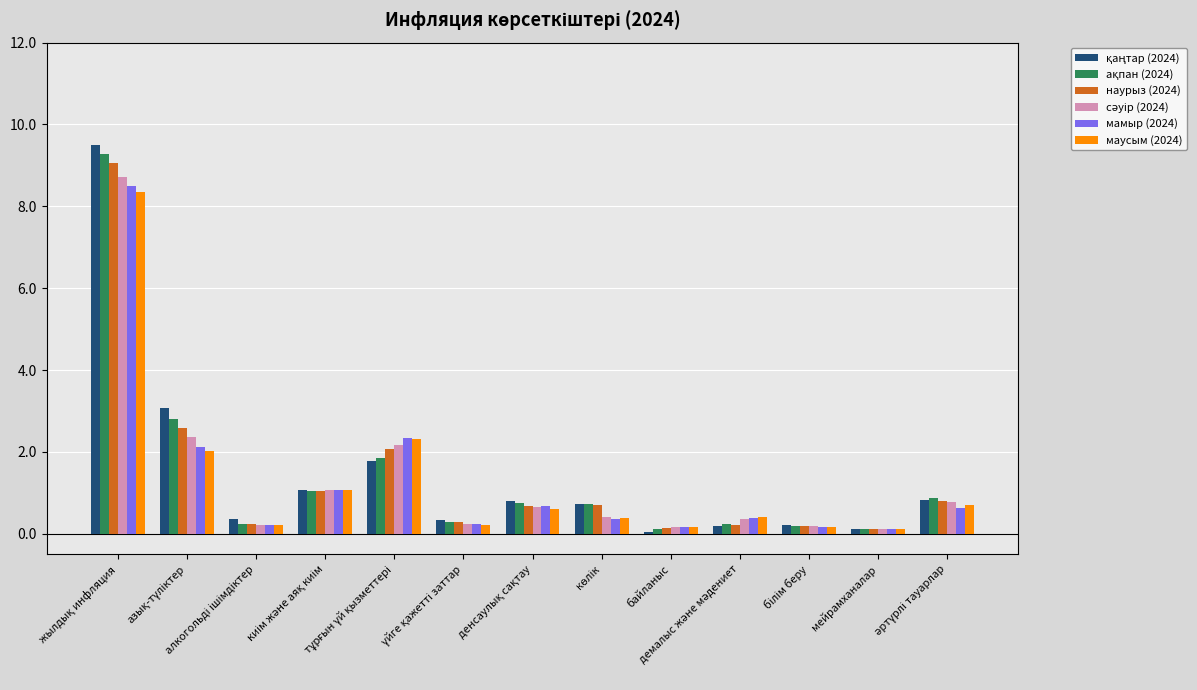

What is the greatest value displayed?

9.5